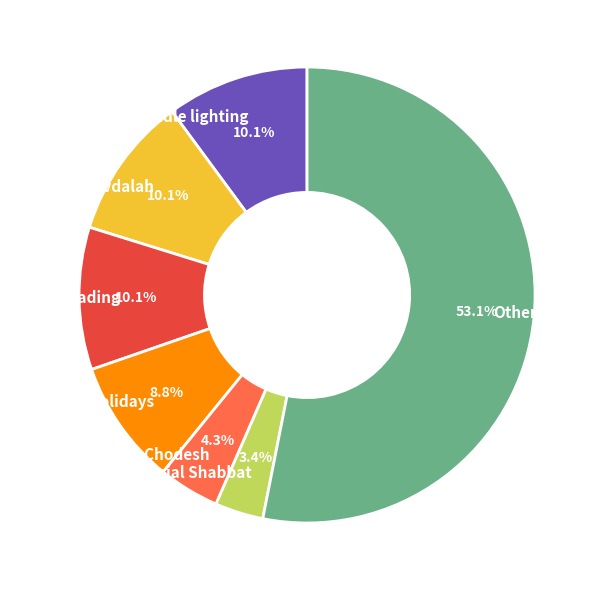

How much of the chart is everything except Havdalah?

89.9%